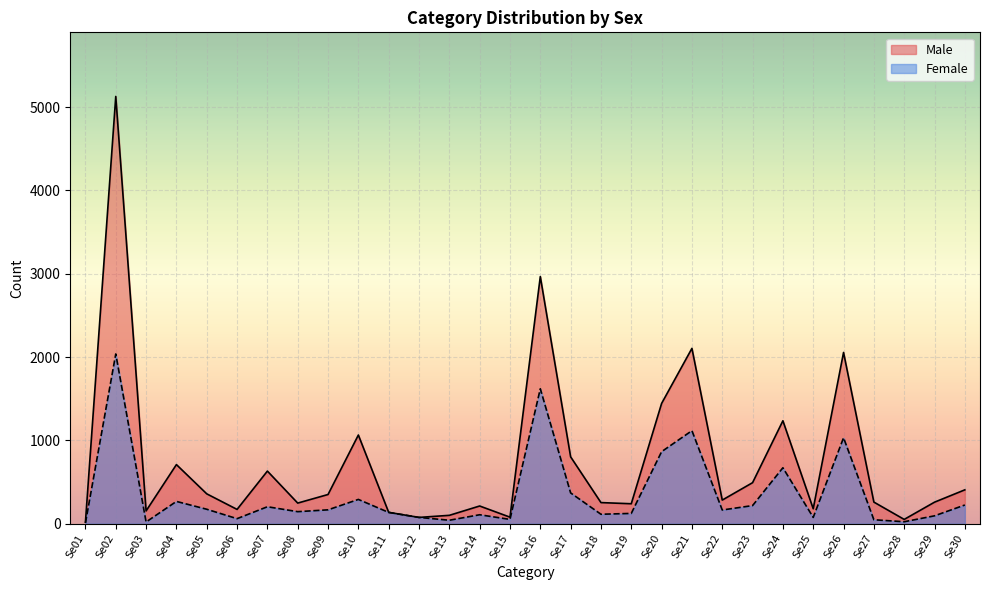

What is the highest value of the Female series?

2038